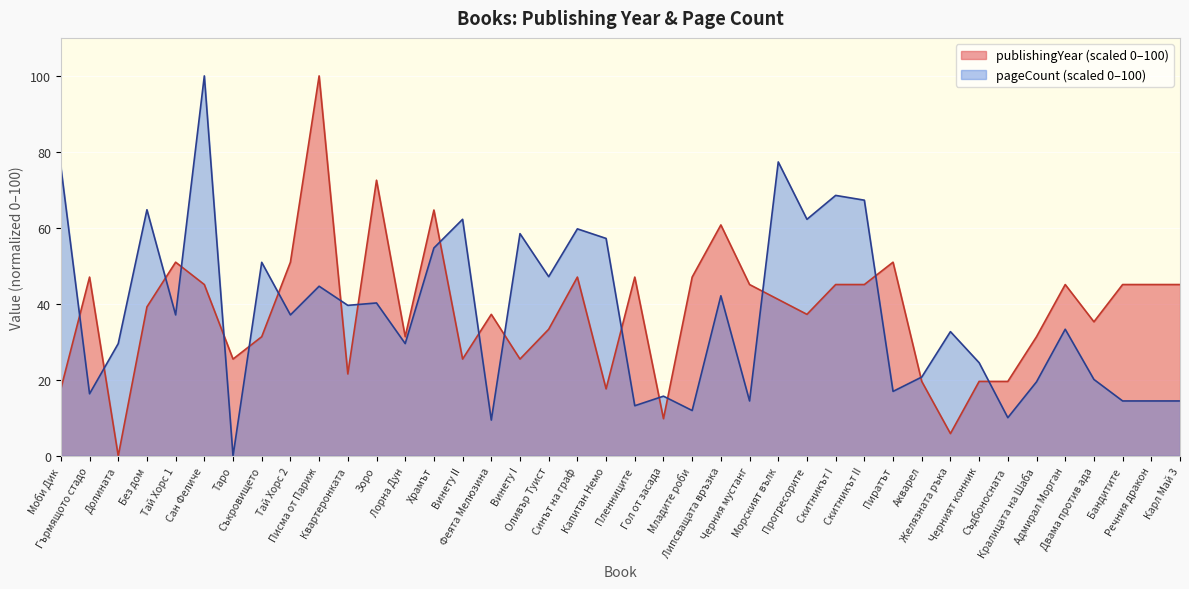

At which category is the sum across all series the highest?

Сан Феличе